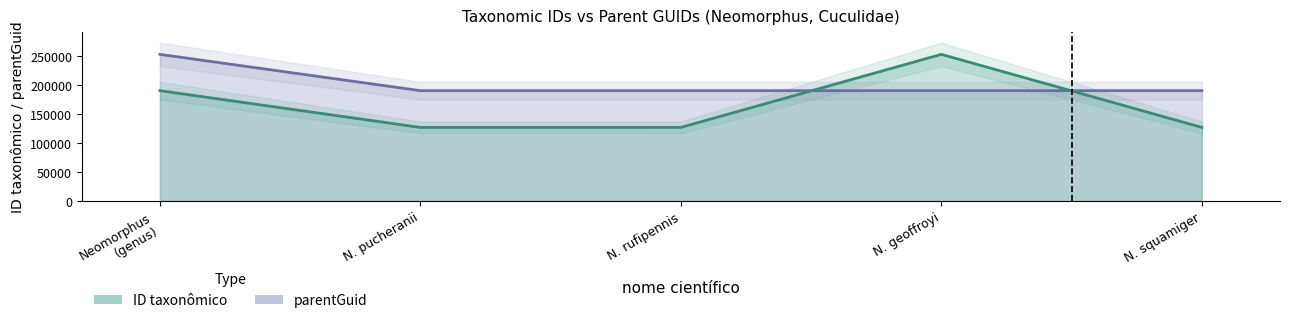

Is the value of parentGuid at N. rufipennis greater than the value of ID taxonômico at N. pucheranii?

Yes